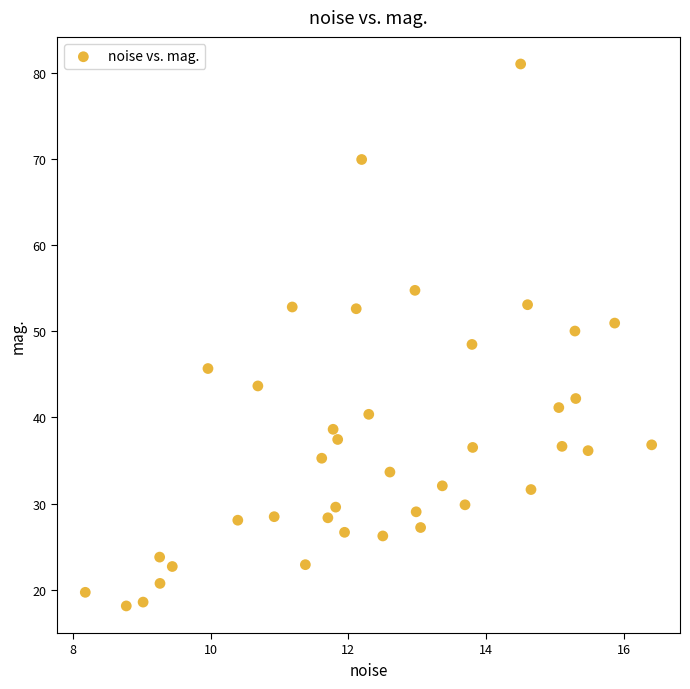

What is the range of Y values (max minus min)?

62.9